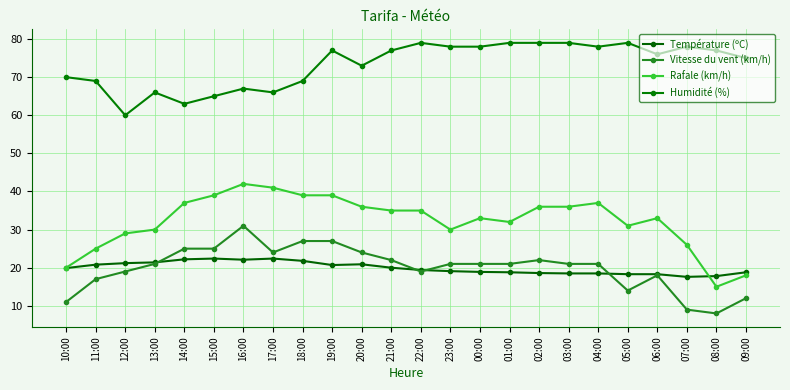

True or false: Vitesse du vent (km/h) and Rafale (km/h) cross at least once.

False